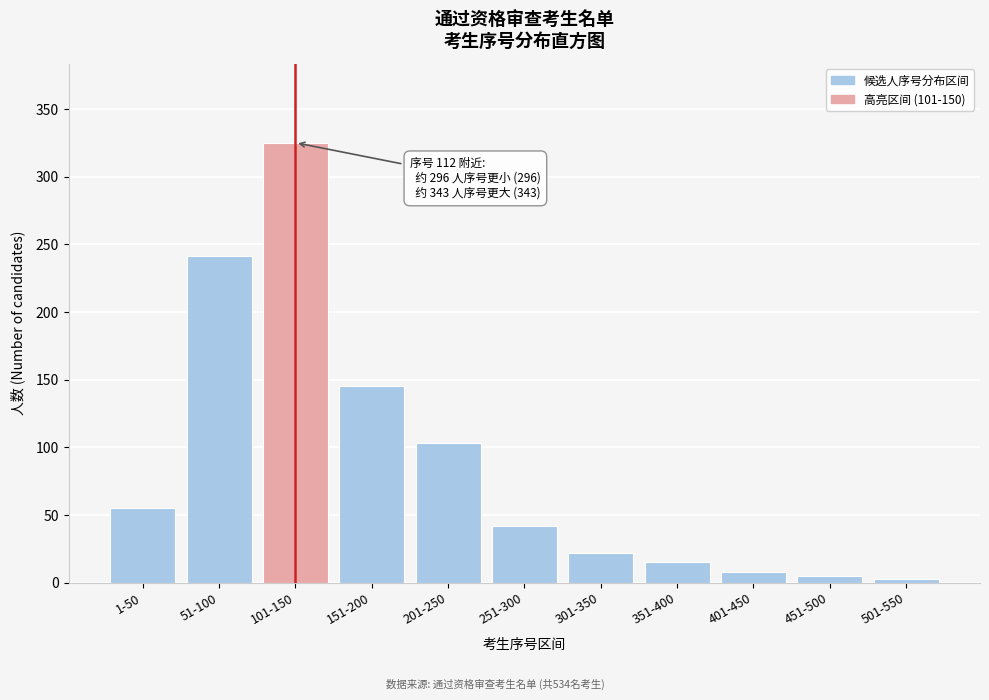

Reading left to right, transcribe all the data shown in this chart.

55	241	325	145	103	42	22	15	8	5	3